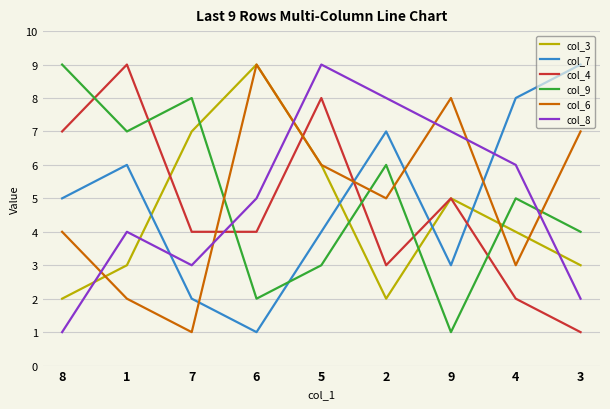

Does the chart have visible grid lines?

Yes